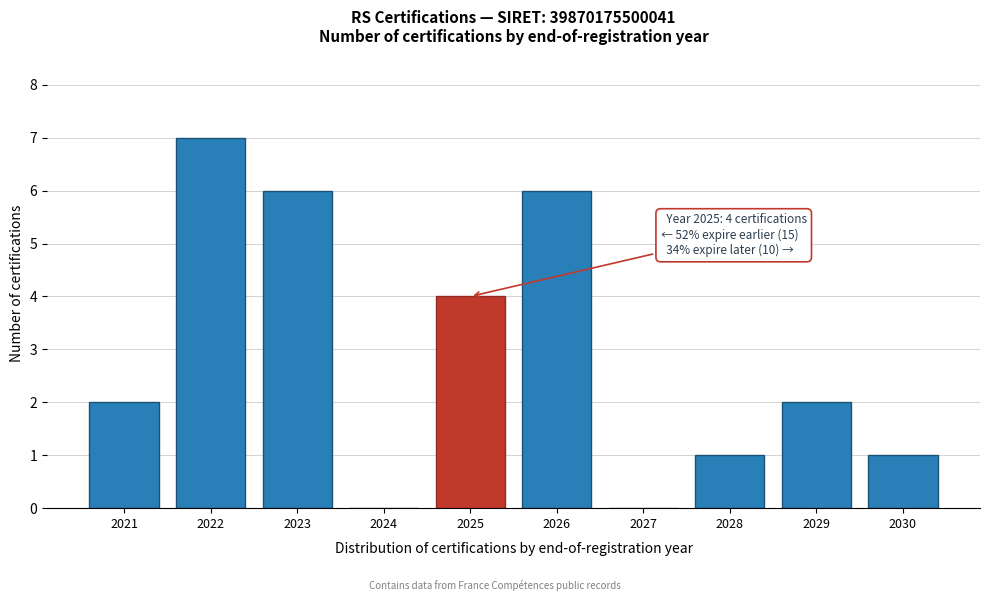

Reading left to right, extract all data points from this chart.

2021=2	2022=7	2023=6	2024=0	2025=4	2026=6	2027=0	2028=1	2029=2	2030=1